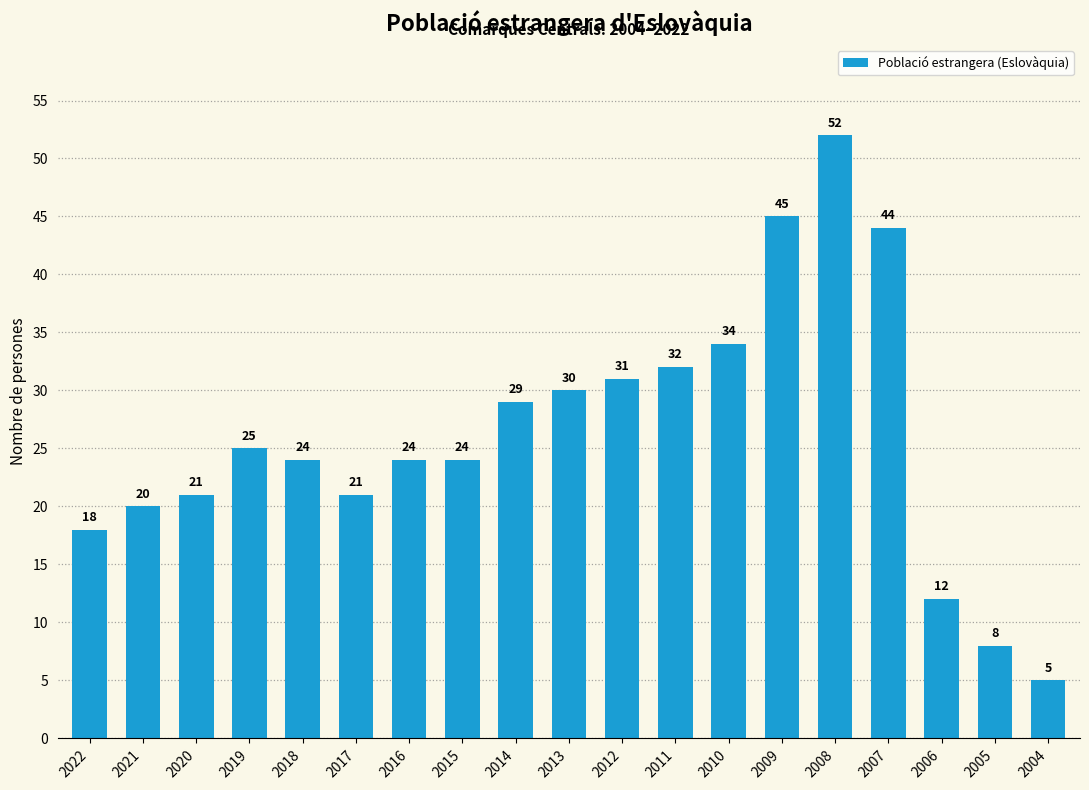

What is the ratio of the value at 2015 to the value at 2009?

0.5